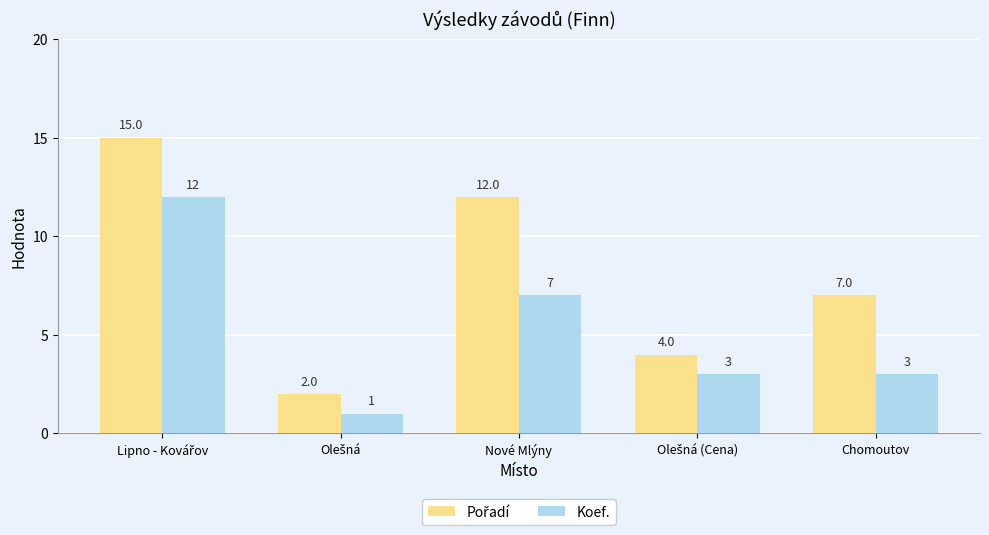

How many distinct data groups are displayed?

2